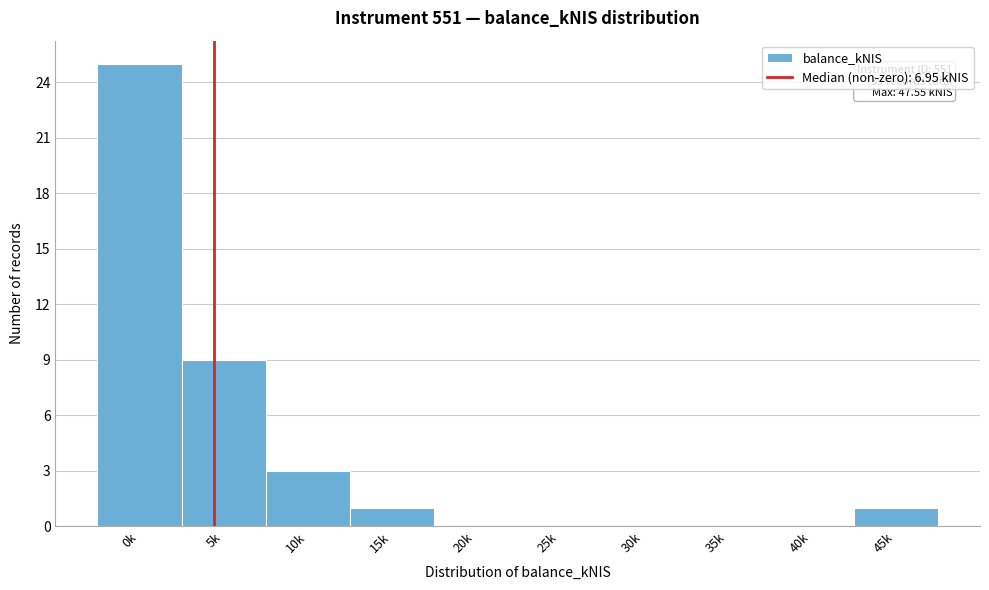

Reading left to right, transcribe all the data shown in this chart.

0k=25	5k=9	10k=3	15k=1	20k=0	25k=0	30k=0	35k=0	40k=0	45k=1